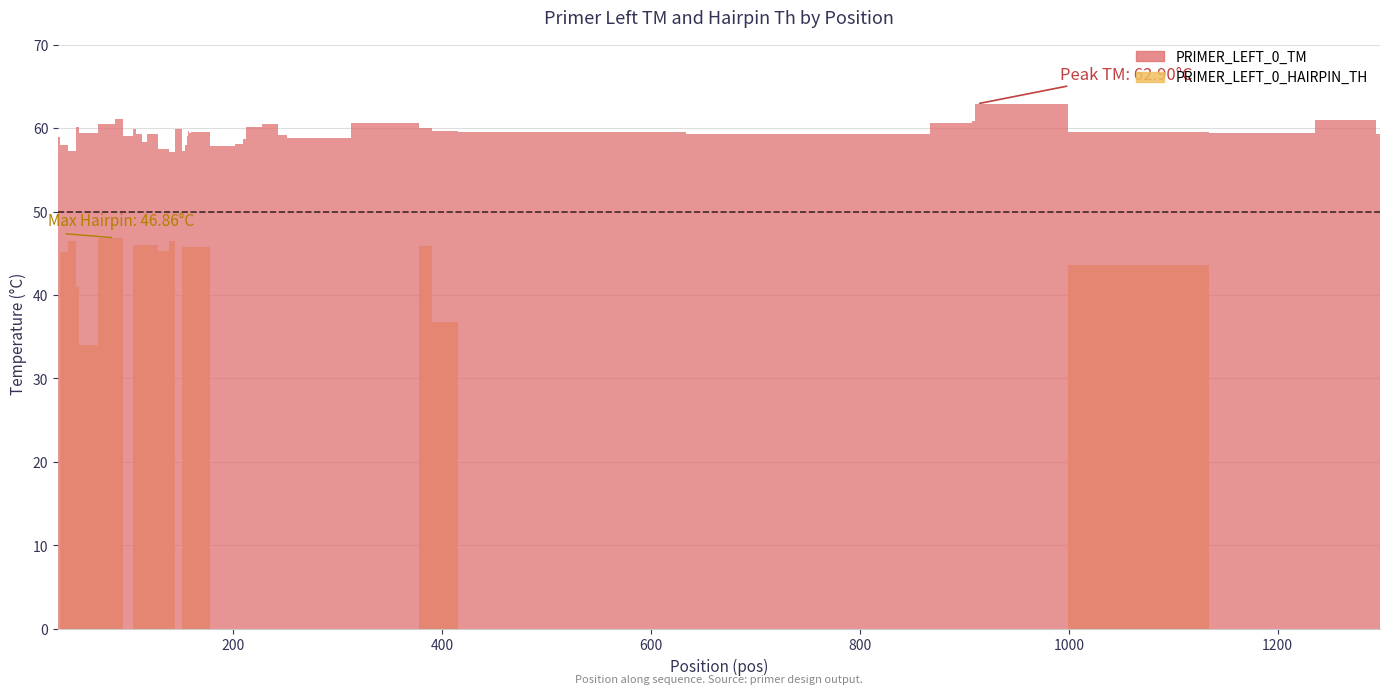

How many lines are shown in the chart?

2